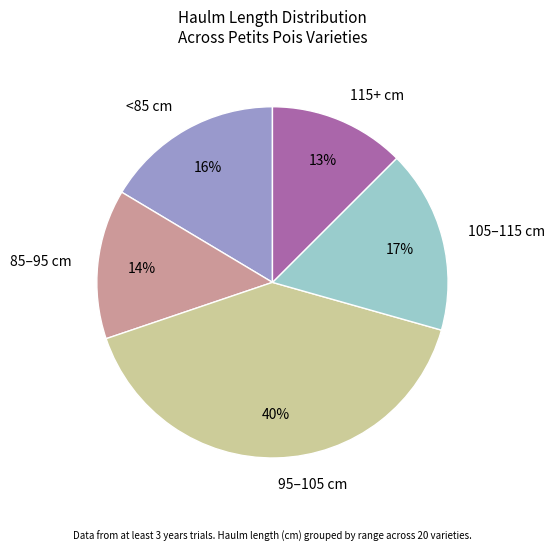

To the nearest percent, what portion does <85 cm represent?

16%